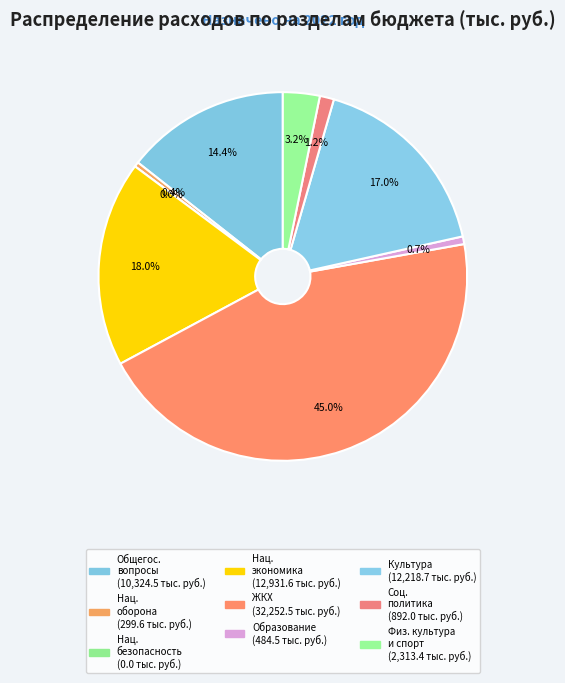

What is the largest slice in the pie chart?

ЖИЛИЩНО-КОММУНАЛЬНОЕ ХОЗЯЙСТВО